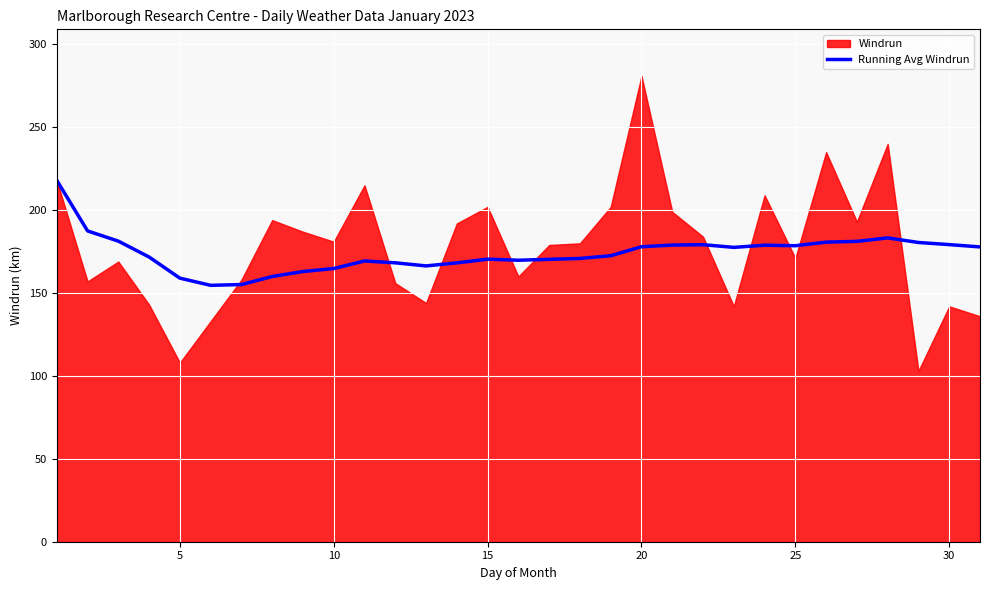

What is the maximum value for Running Avg Windrun?

218.0